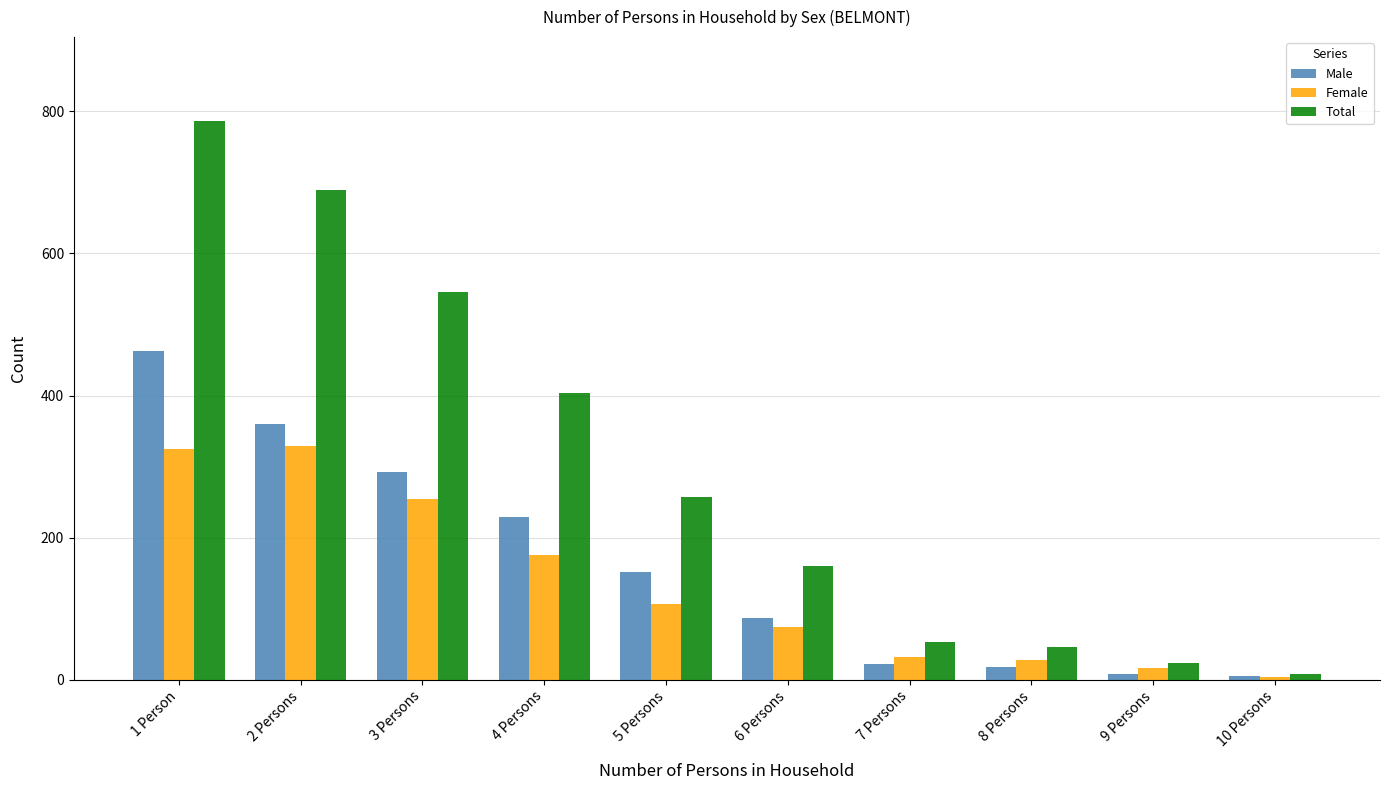

List the series in order of their peak value, lowest first.

Female, Male, Total